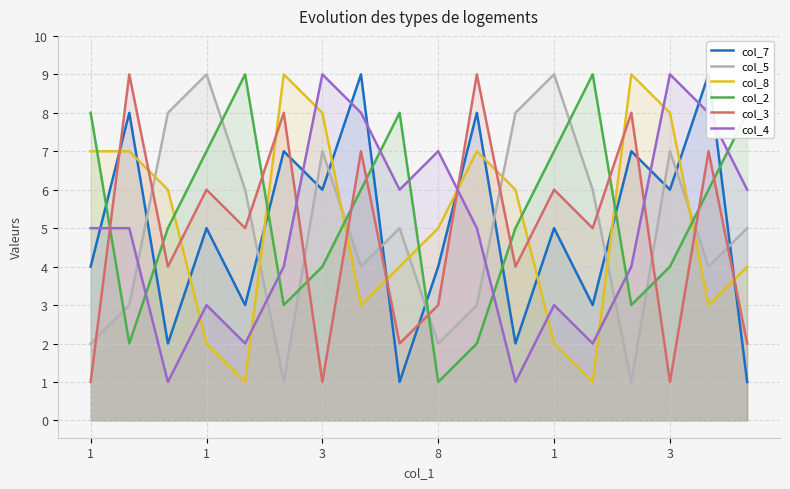

How many data points does each series have?

18